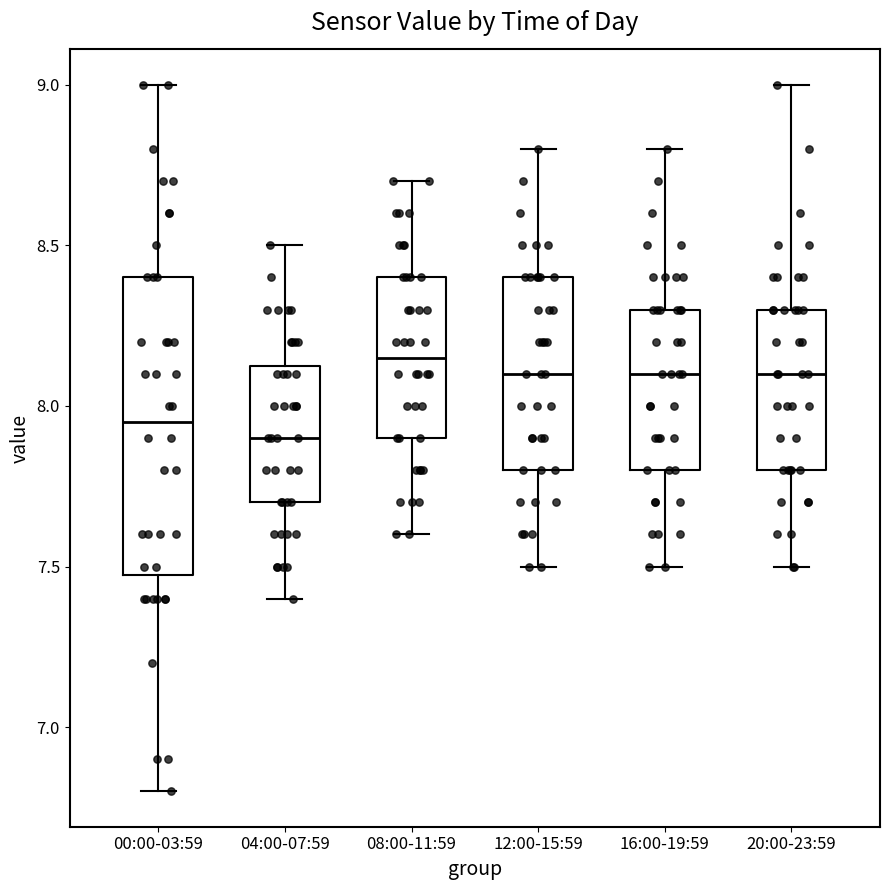

Comparing the boxes themselves (not the whiskers), which one is the tallest?

00:00-03:59